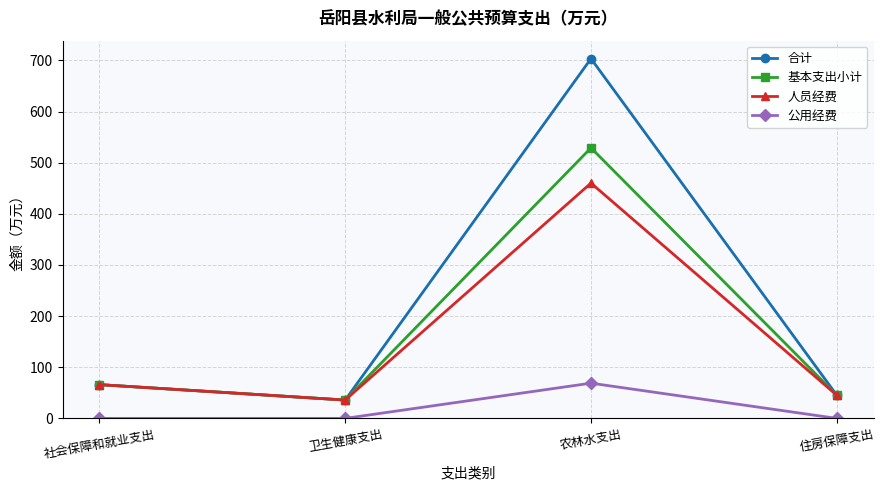

At which label does 基本支出小计 reach its minimum?

卫生健康支出